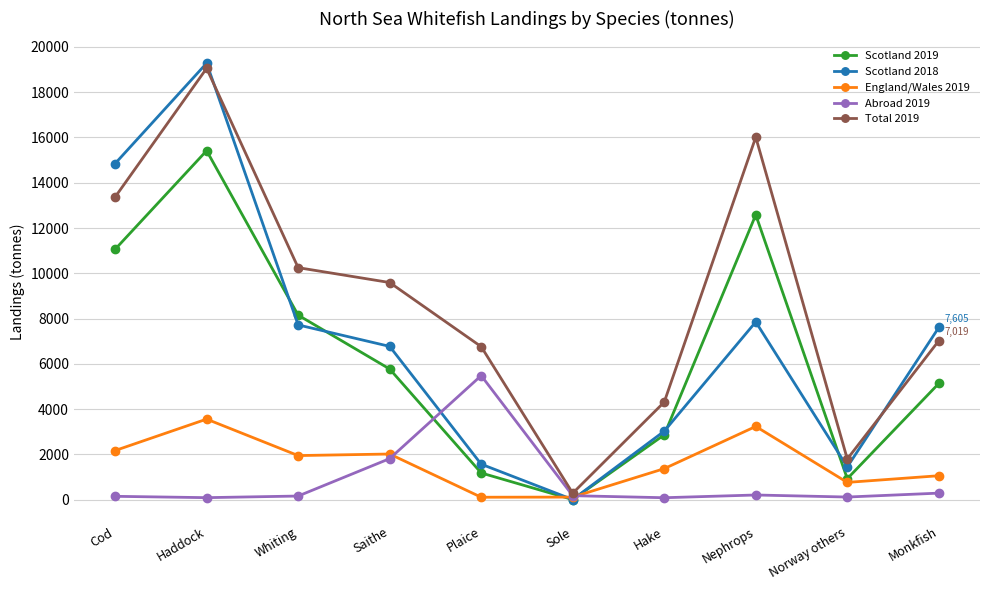

What is the spread (max minus min) of values at Hake?

4226.7